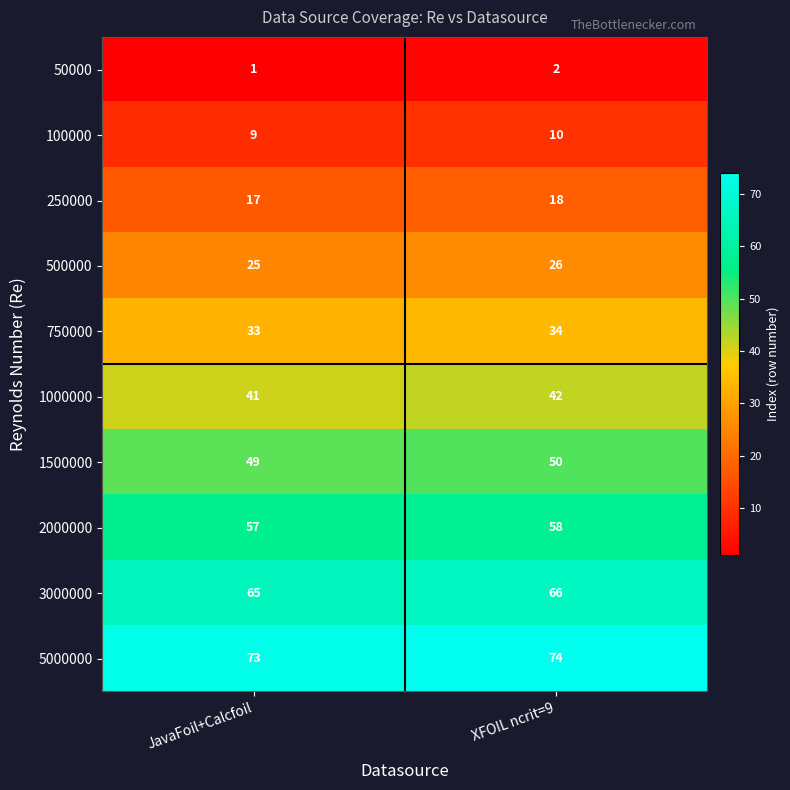

Which label corresponds to the largest value in the chart?

XFOIL ncrit=9